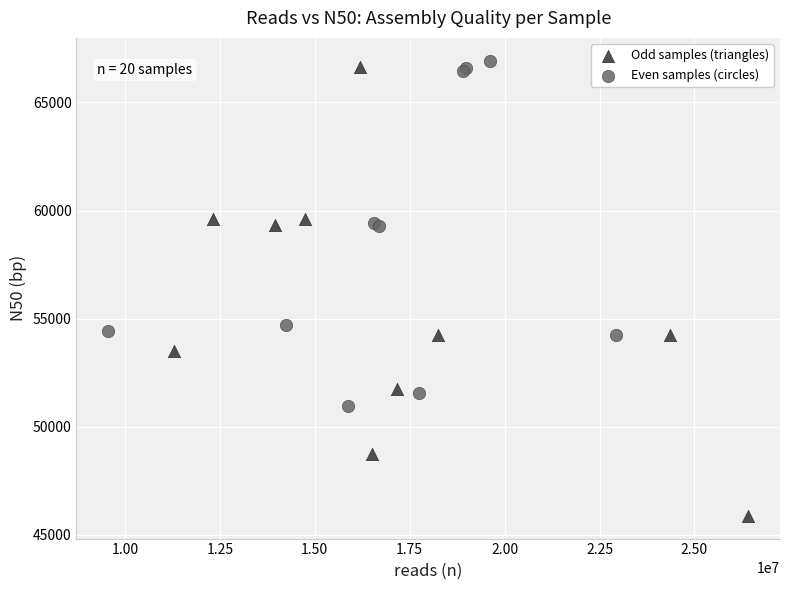

Which series contains the lowest Y value?

Odd samples (triangles)